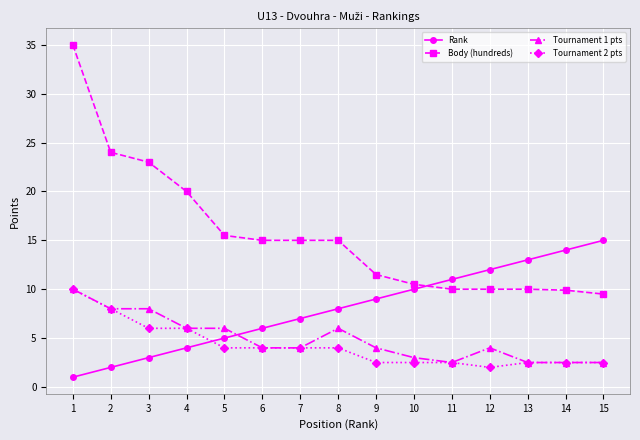

How many lines are shown in the chart?

4